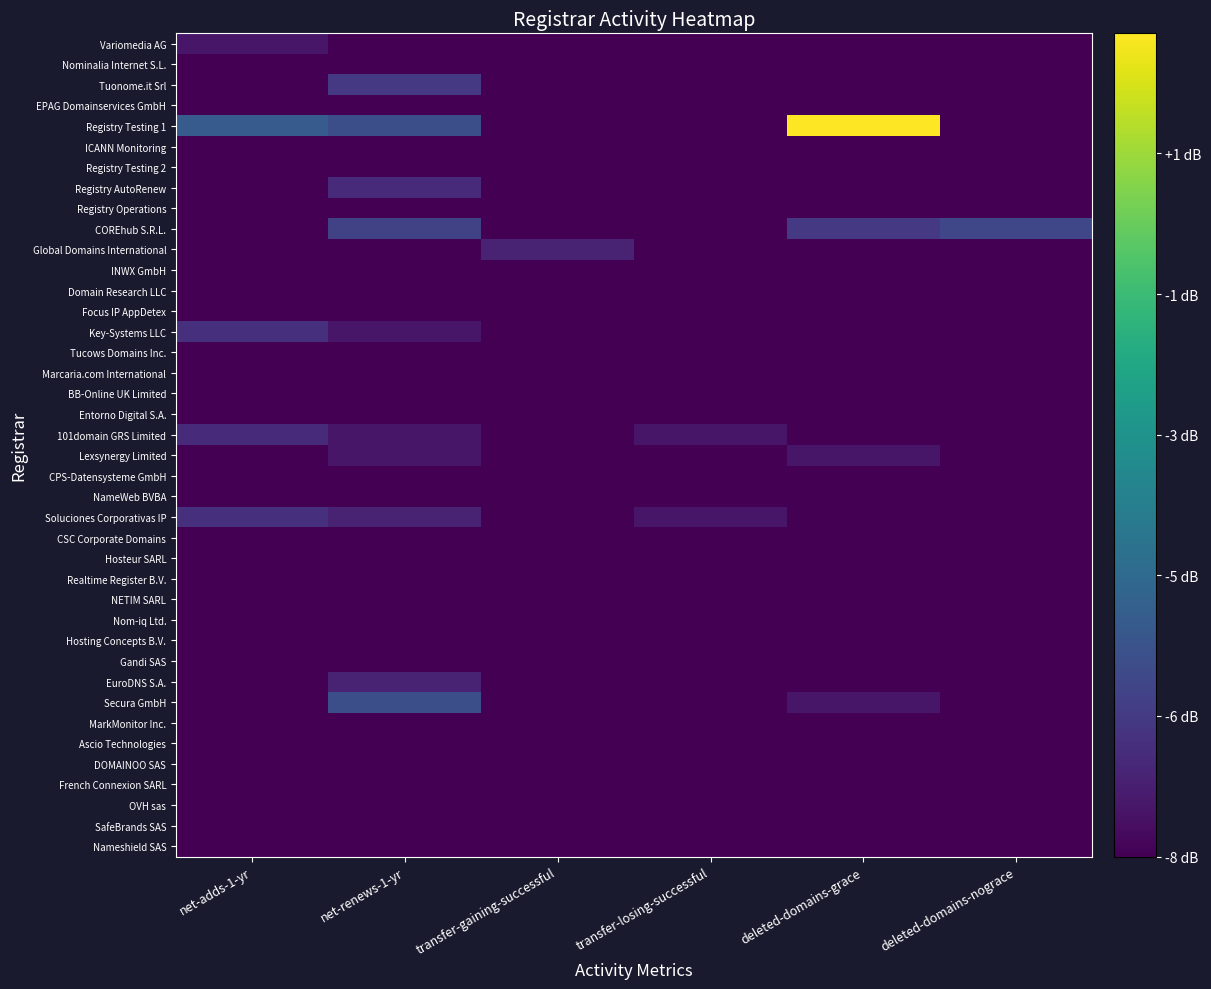

At how many categories does at least one series exceed 4?

1